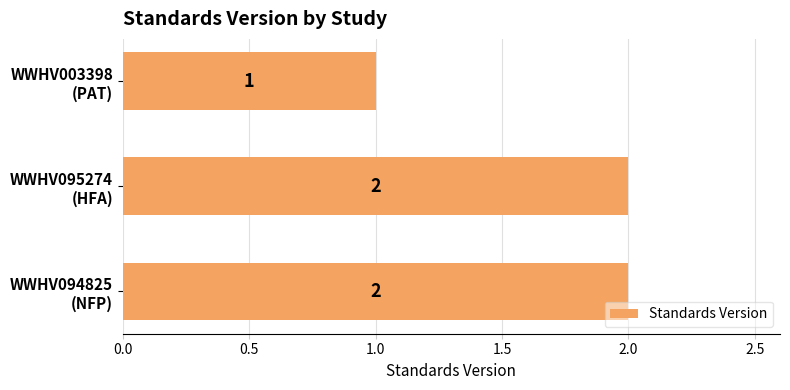

What is the greatest value displayed?

2